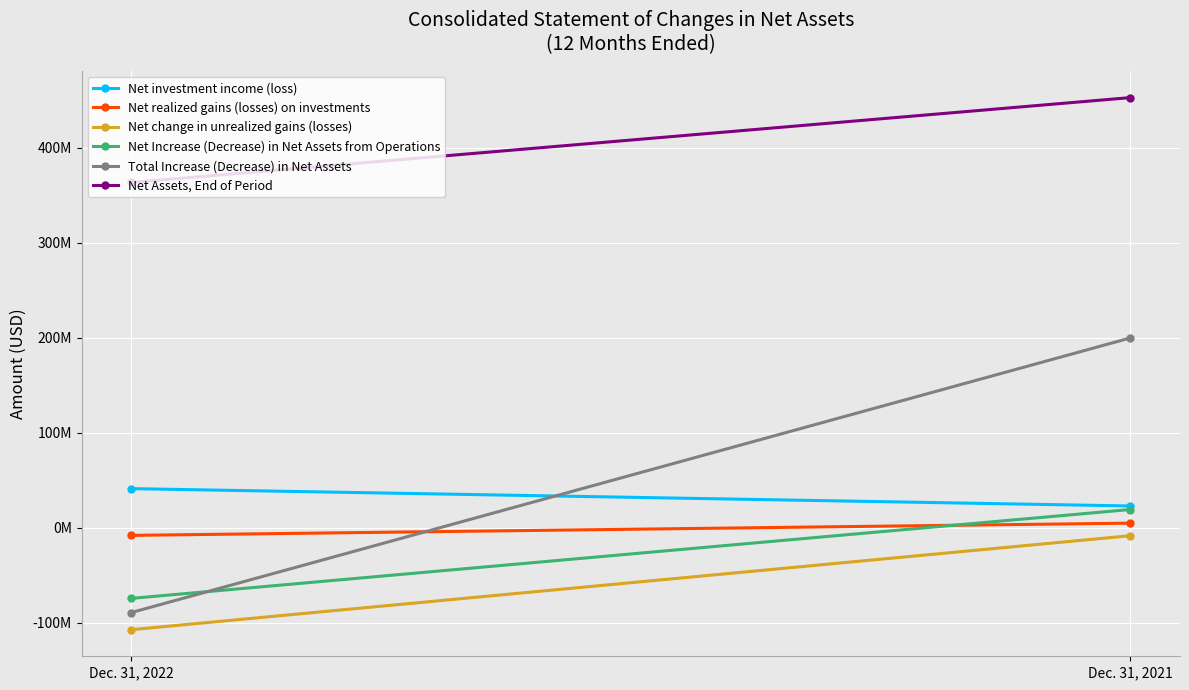

At which category is the sum across all series the highest?

Dec. 31, 2021